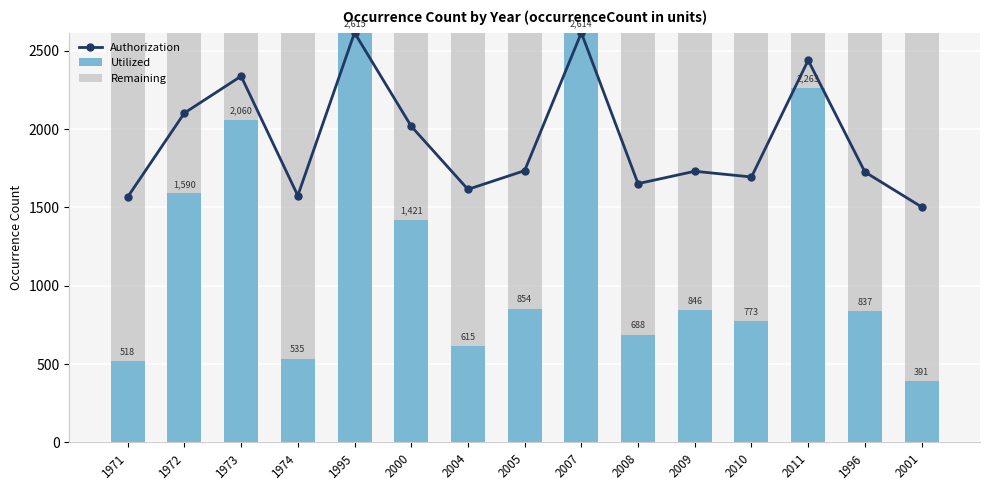

At which category does the chart reach its peak across all series?

1995